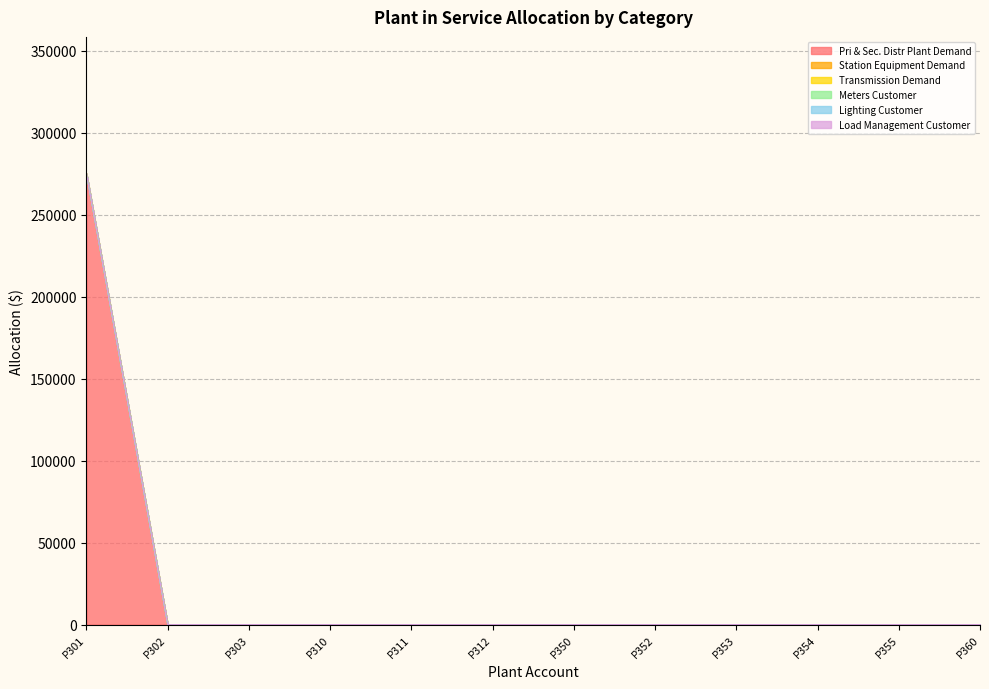

Does the chart have visible grid lines?

Yes